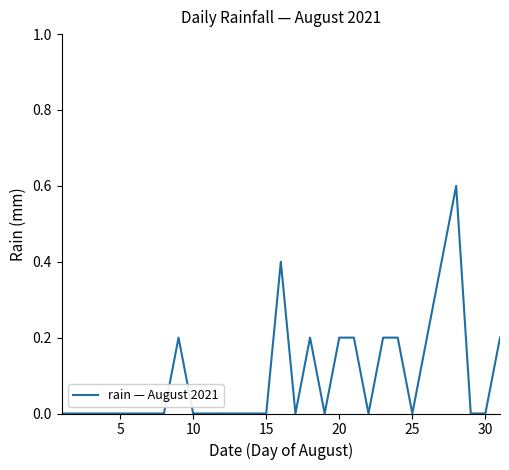

What is the difference between the maximum and minimum values?

0.6